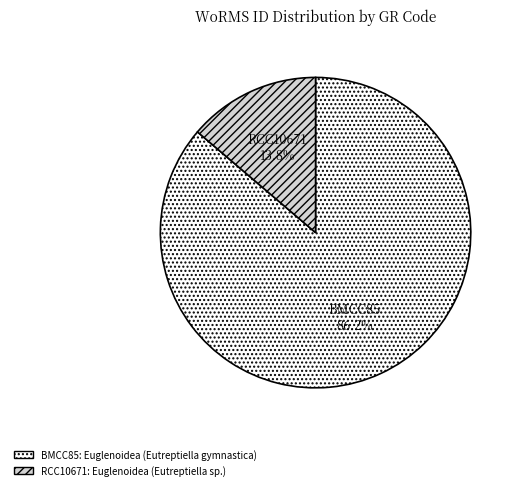

Which category accounts for the majority?

BMCC85